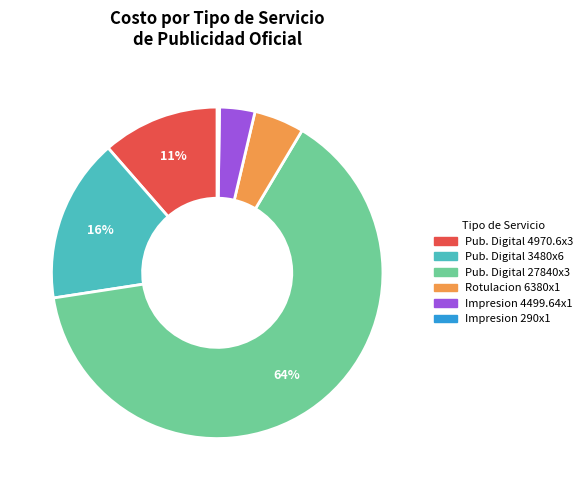

To the nearest percent, what is the average slice percentage?

17%